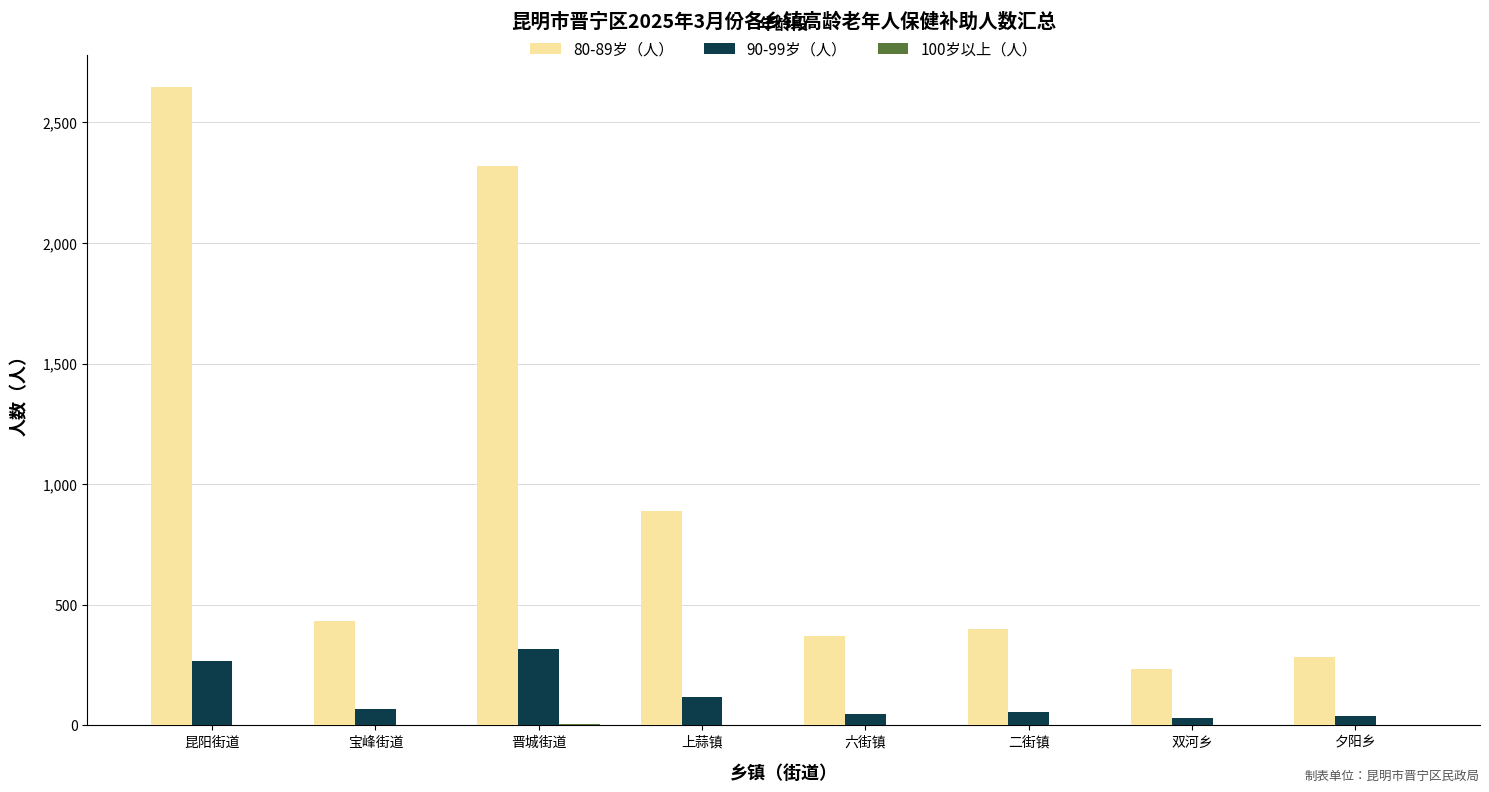

The value of 80-89岁（人） at 二街镇 is 400. True or false?

True